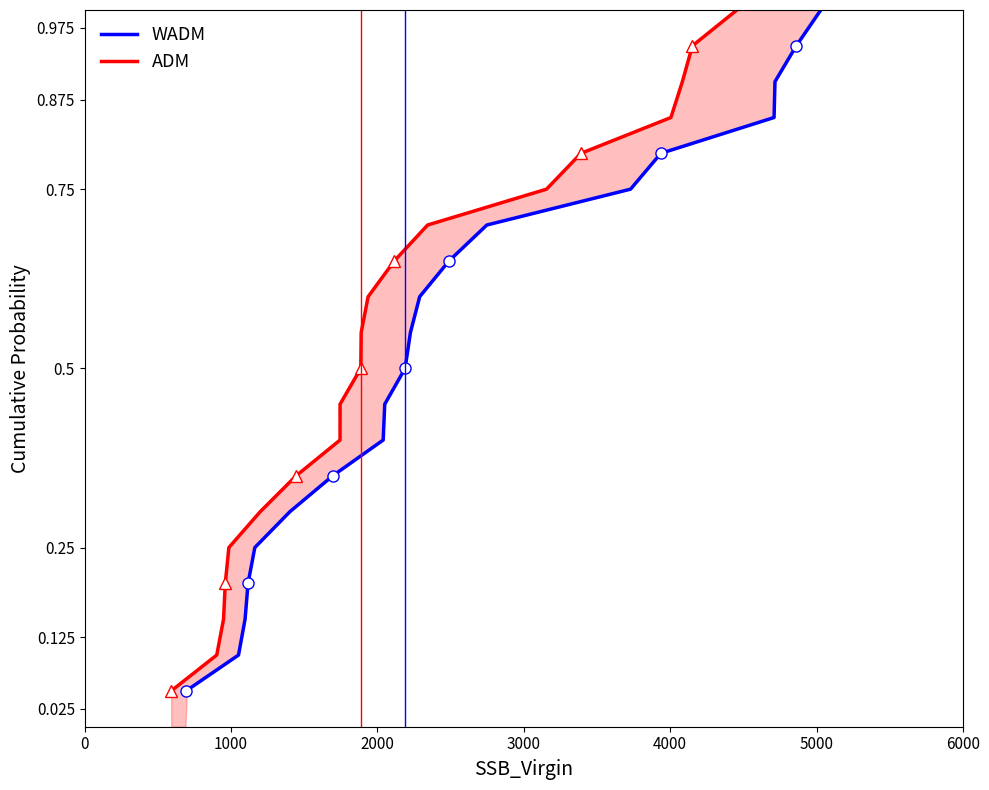

What is the maximum value for ADM?

1.0